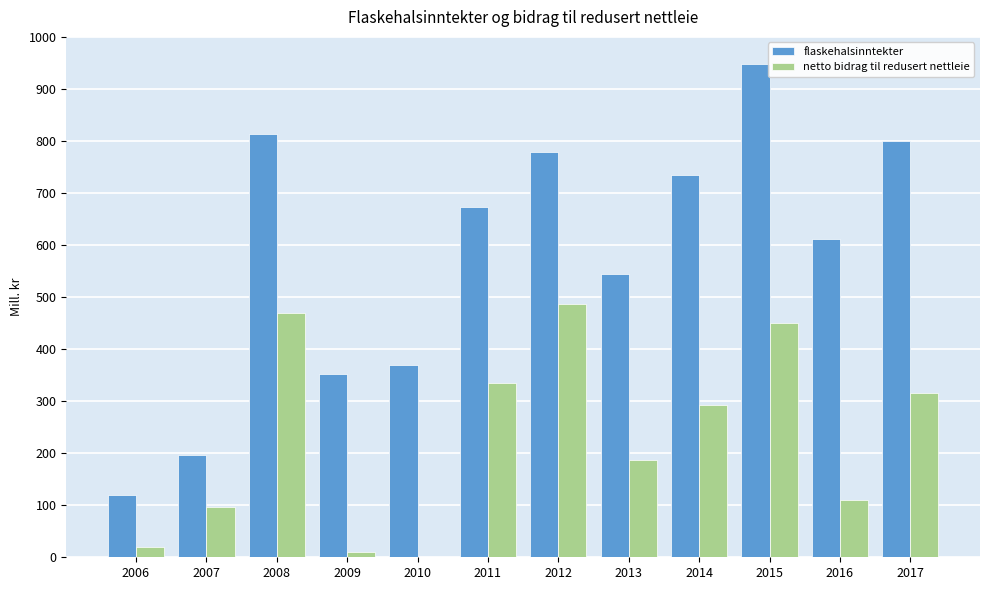

Reading left to right, list all the values displayed in this chart.

flaskehalsinntekter: 120	196	813	352	369	674	778	544	734	947	612	800
netto bidrag til redusert nettleie: 20	96	469	11	-2	335	487	187	293	450	111	315